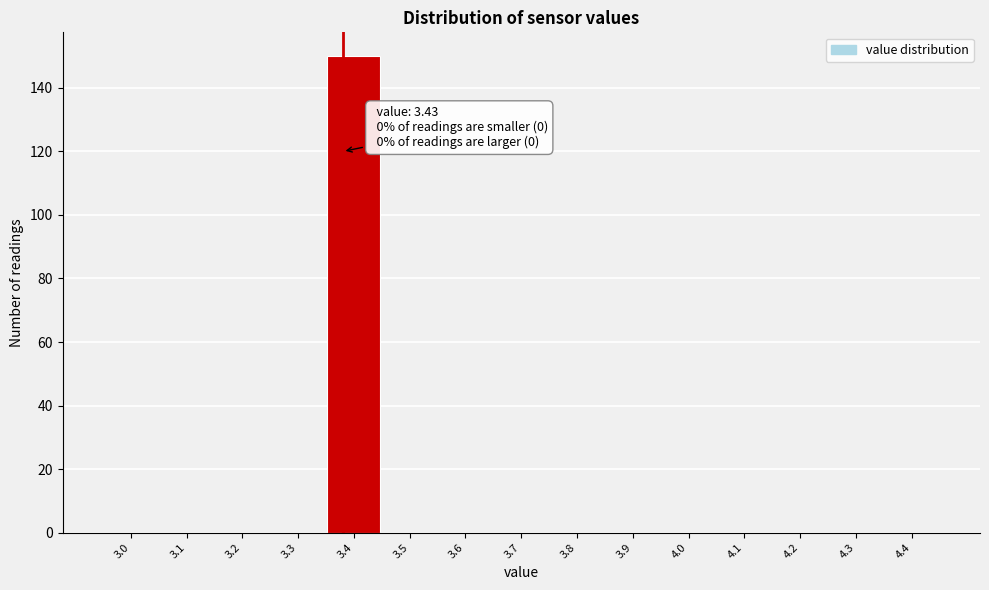

Reading right to left, list all the values displayed in this chart.

4.4=0	4.3=0	4.2=0	4.1=0	4.0=0	3.9=0	3.8=0	3.7=0	3.6=0	3.5=0	3.4=150	3.3=0	3.2=0	3.1=0	3.0=0